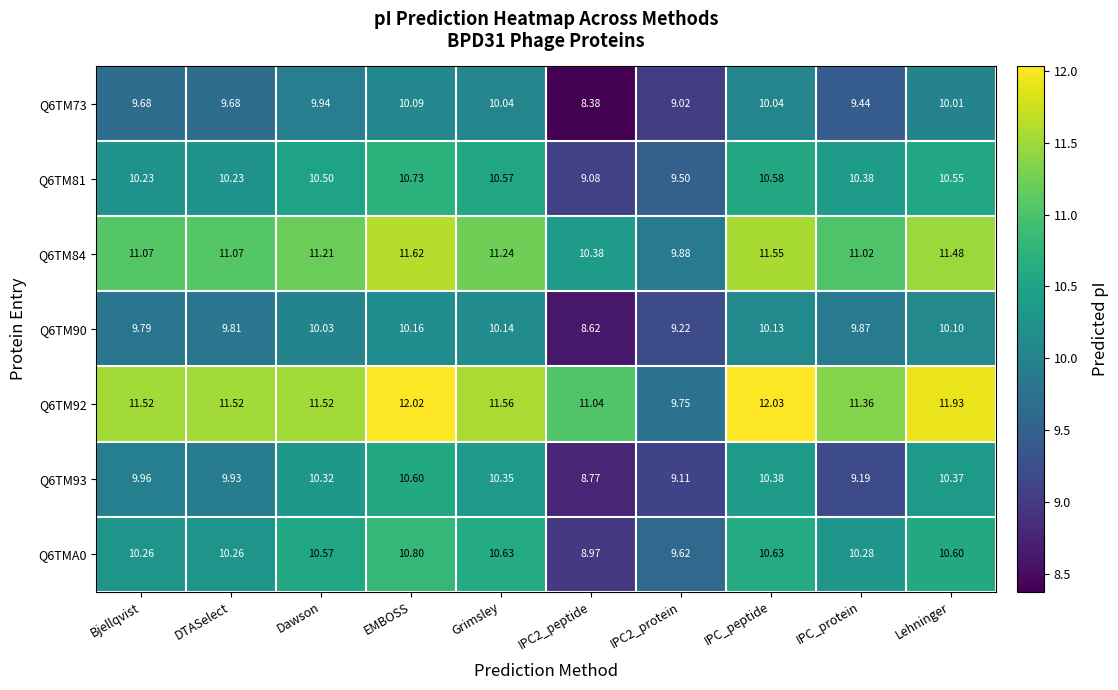

At which label does Q6TM81 first exceed 10?

Bjellqvist